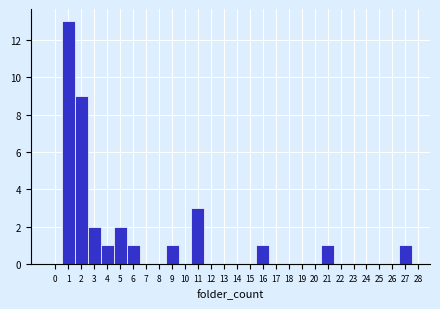

Reading left to right, list every bar in this chart as the range it spans on the x-axis followed by its height. The values are not printed on the chart, so give them approximately, as read against the axis.

-0.5 to 0.5: 0
0.5 to 1.5: 13
1.5 to 2.5: 9
2.5 to 3.5: 2
3.5 to 4.5: 1
4.5 to 5.5: 2
5.5 to 6.5: 1
6.5 to 7.5: 0
7.5 to 8.5: 0
8.5 to 9.5: 1
9.5 to 10.5: 0
10.5 to 11.5: 3
11.5 to 12.5: 0
12.5 to 13.5: 0
13.5 to 14.5: 0
14.5 to 15.5: 0
15.5 to 16.5: 1
16.5 to 17.5: 0
17.5 to 18.5: 0
18.5 to 19.5: 0
19.5 to 20.5: 0
20.5 to 21.5: 1
21.5 to 22.5: 0
22.5 to 23.5: 0
23.5 to 24.5: 0
24.5 to 25.5: 0
25.5 to 26.5: 0
26.5 to 27.5: 1